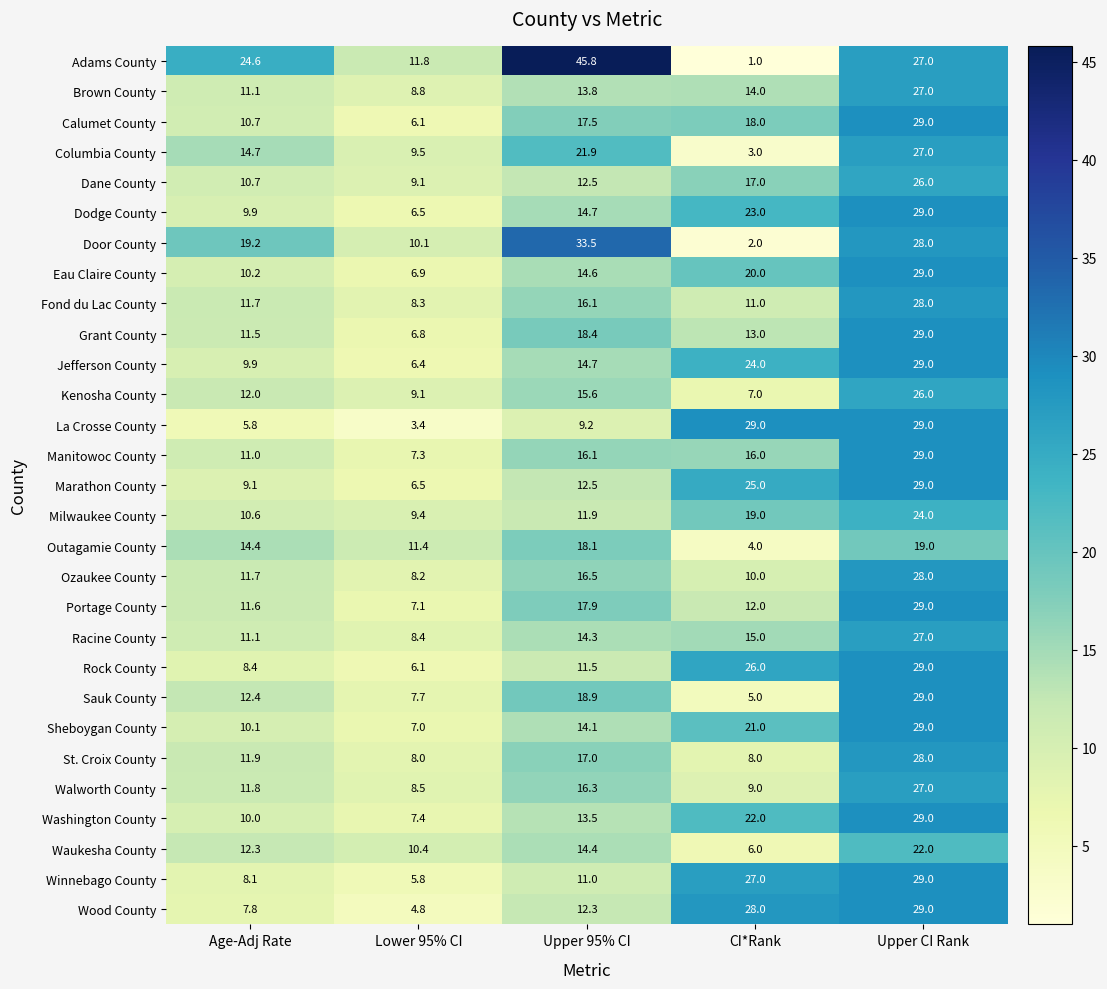

Read the Jefferson County value at Upper CI Rank.

29.0